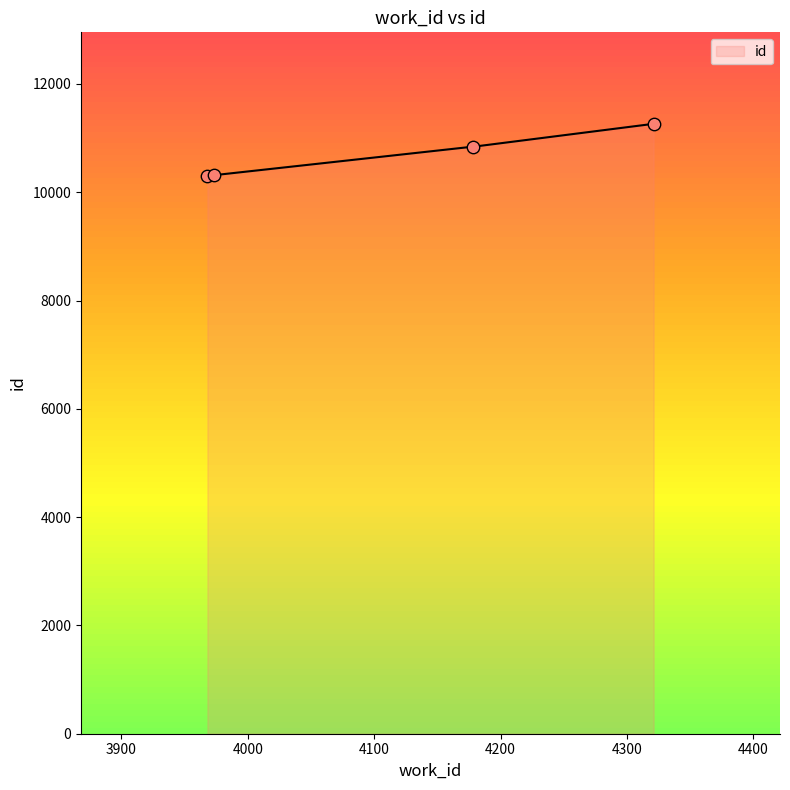

Between 4178 and 3968, which is larger?

4178